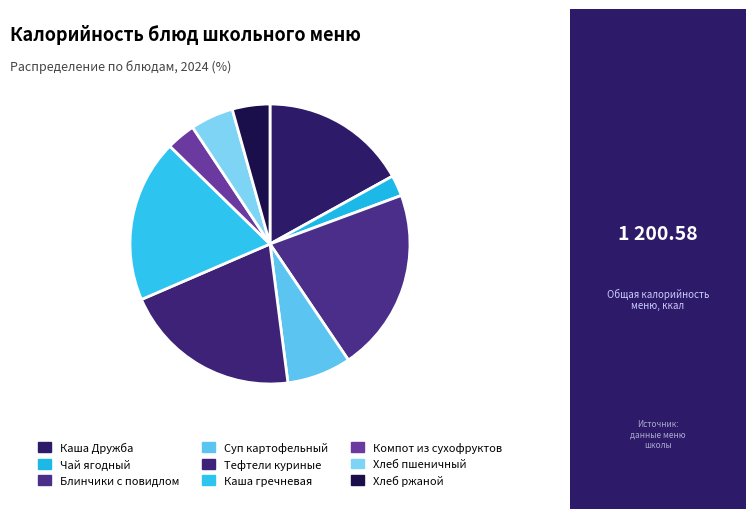

What percentage is the Хлеб ржаной slice, to the nearest percent?

4%